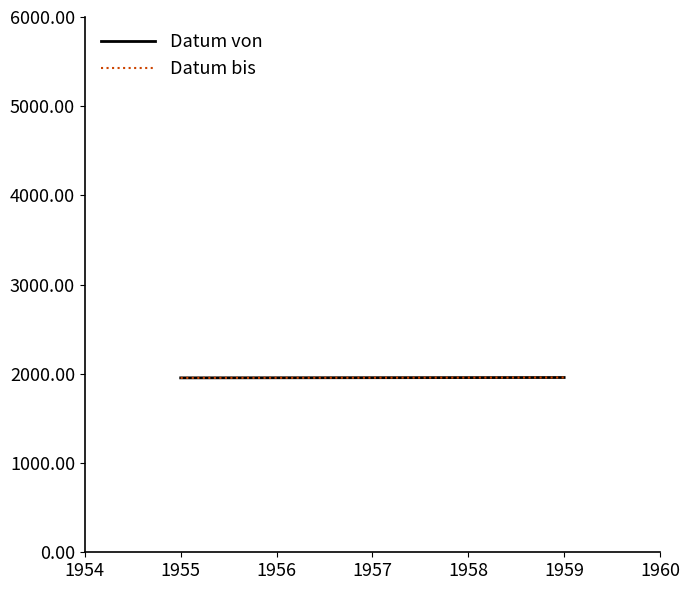

At which label is Datum bis closest to 1957?

1958